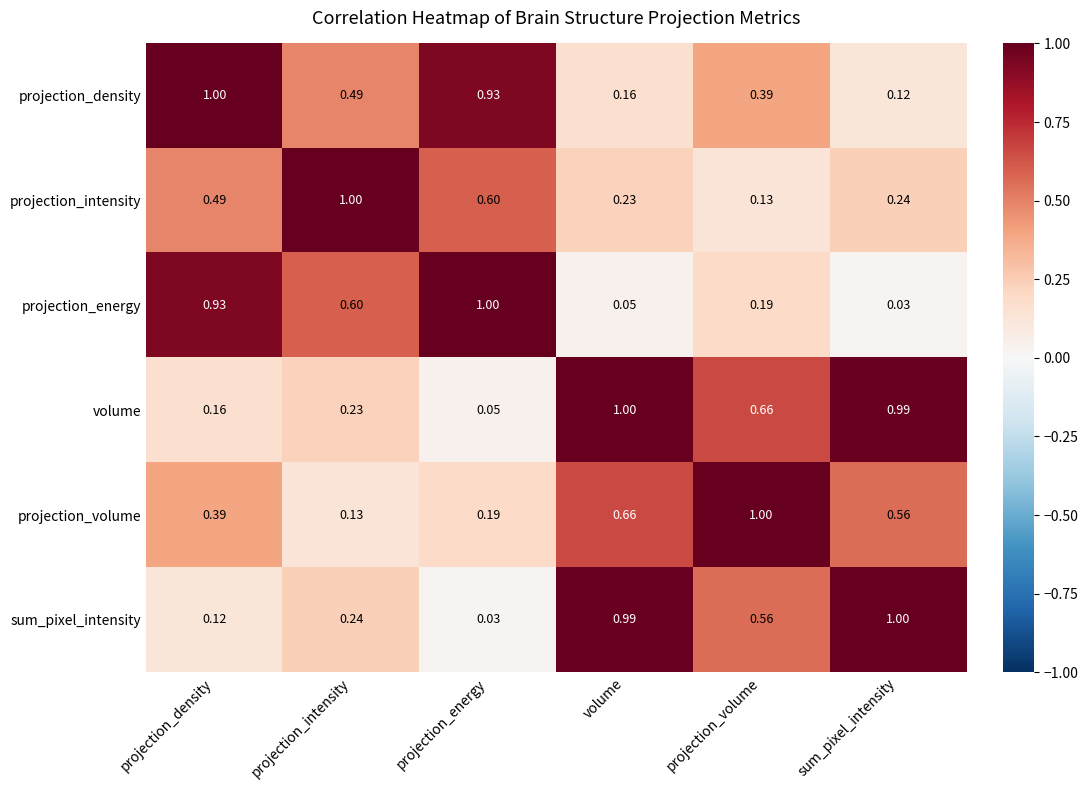

At how many categories does at least one series exceed 0?

6